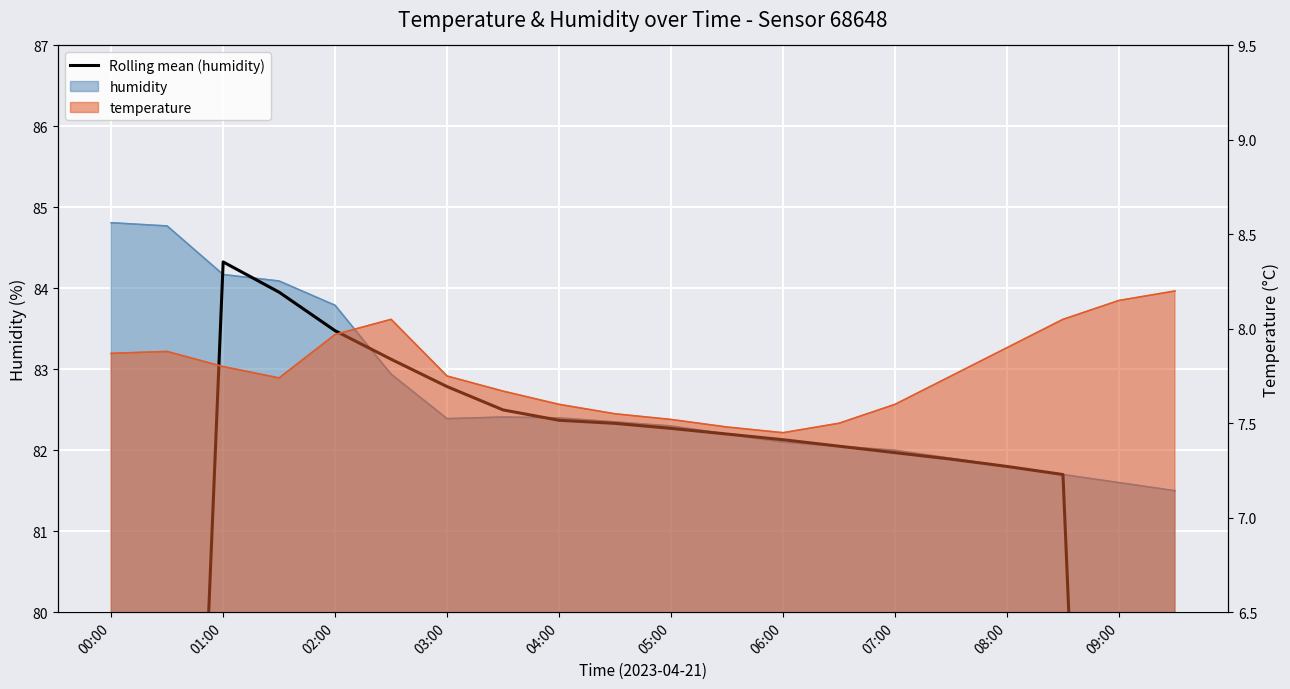

At which category does the chart reach its minimum across all series?

19